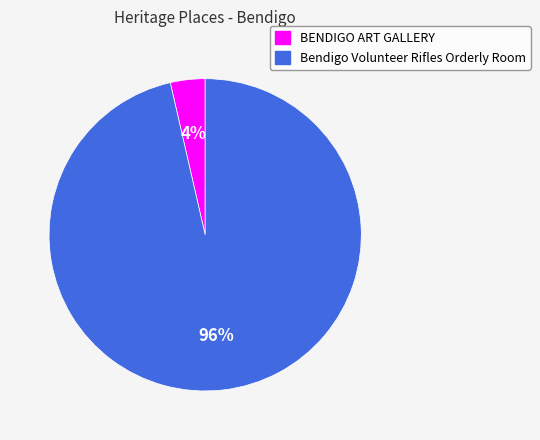

How many slices are in this pie chart?

2